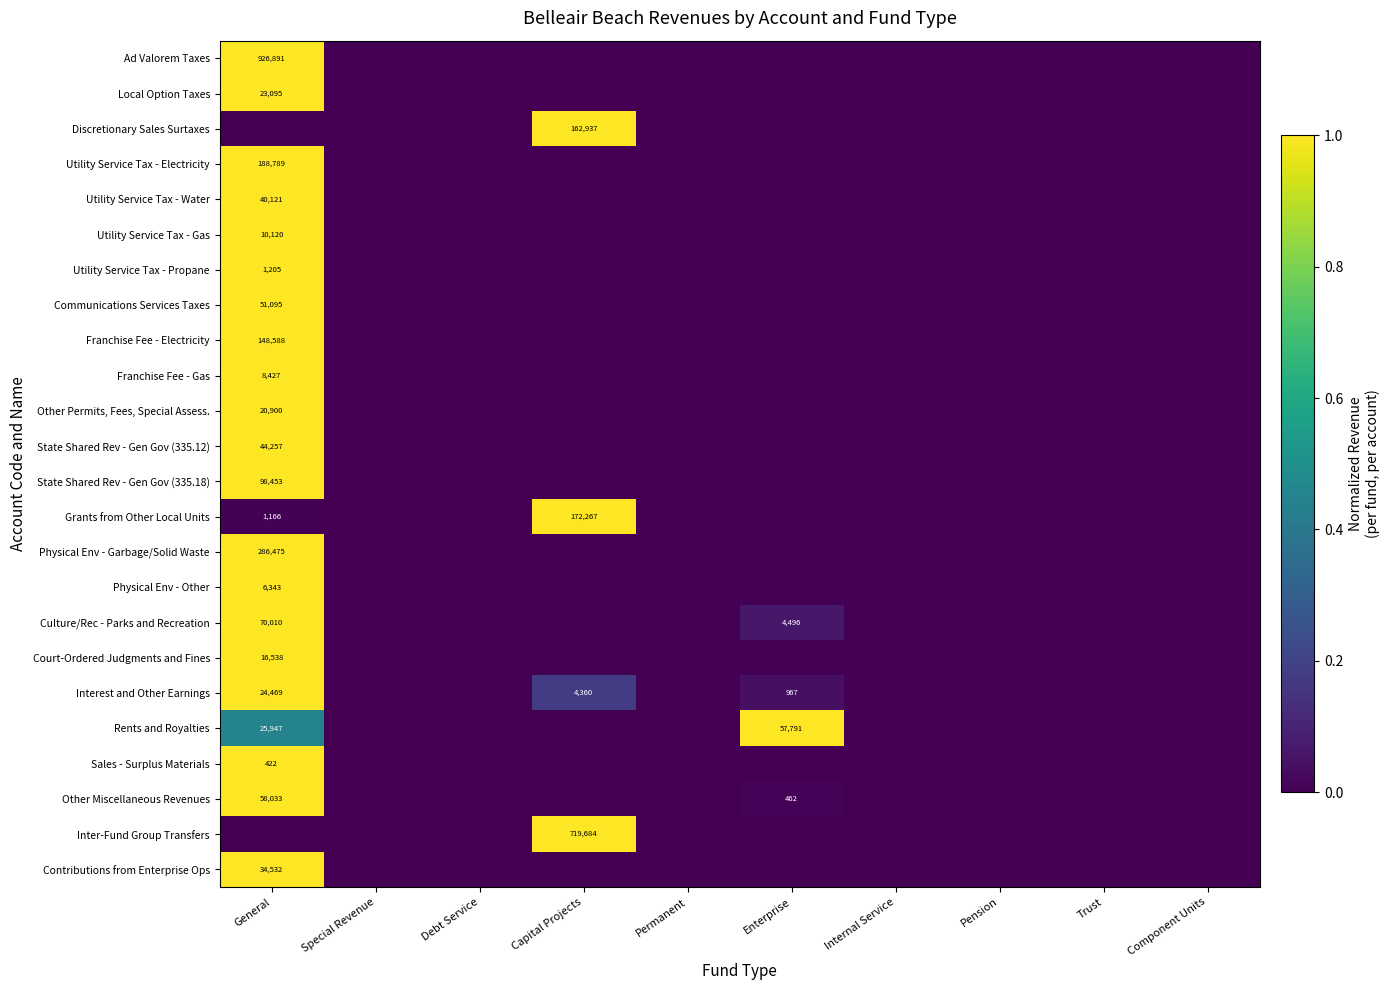

How many Rents and Royalties values are between 0 and 1?

10